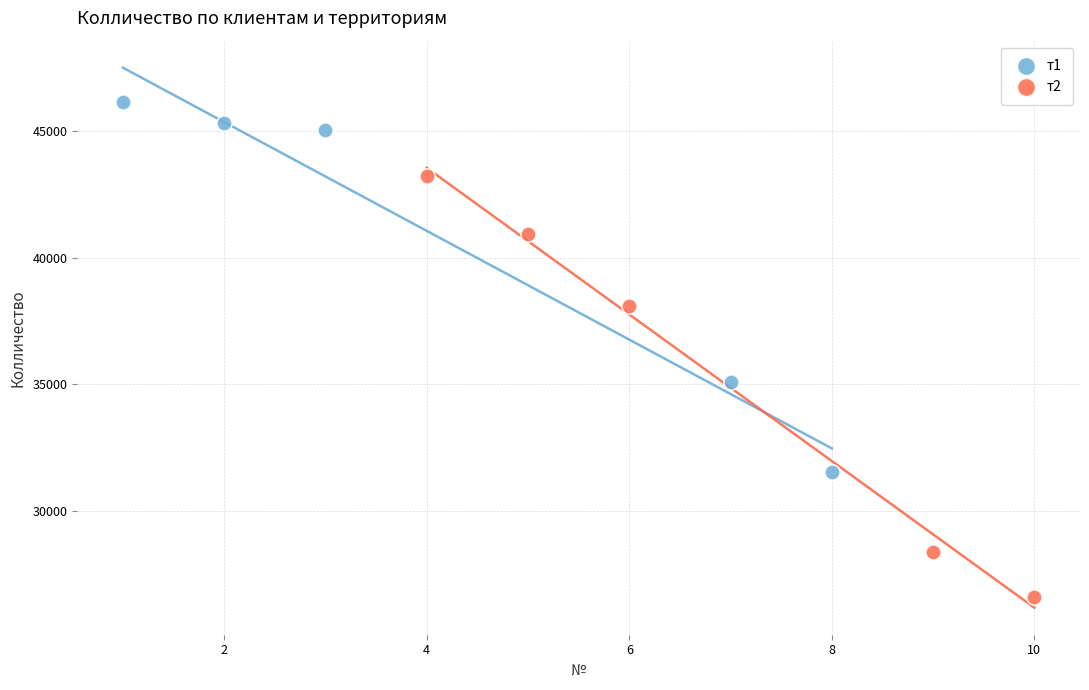

Which series has the widest spread of Y values?

т2